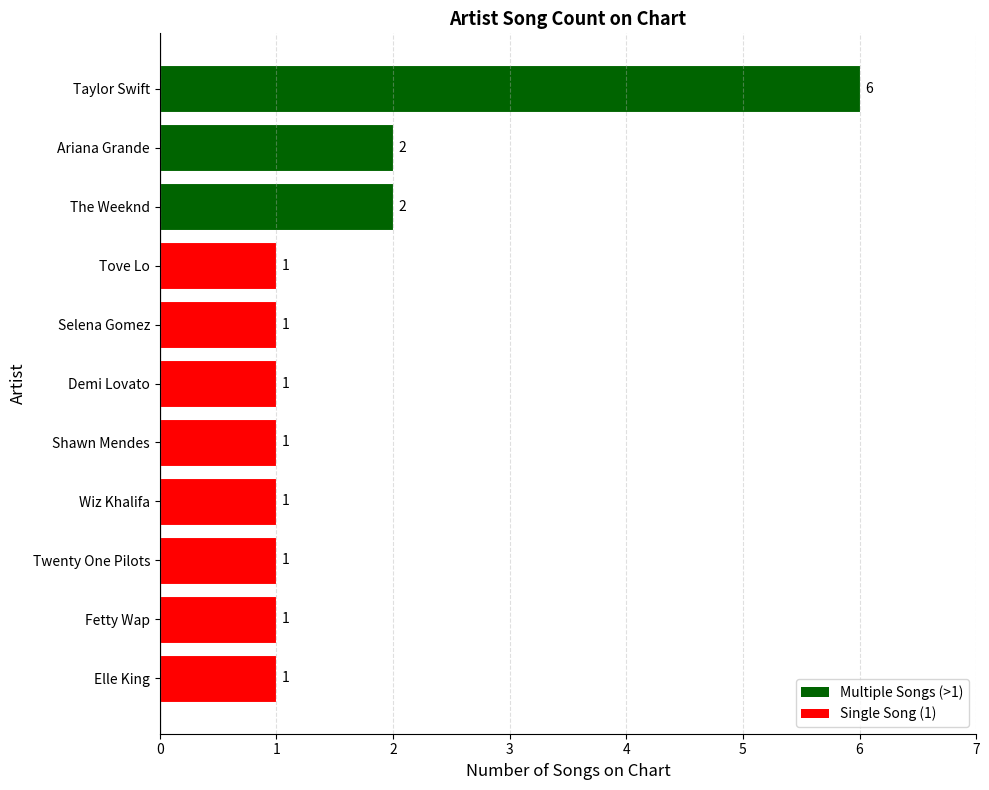

What is the sum of all values?

18